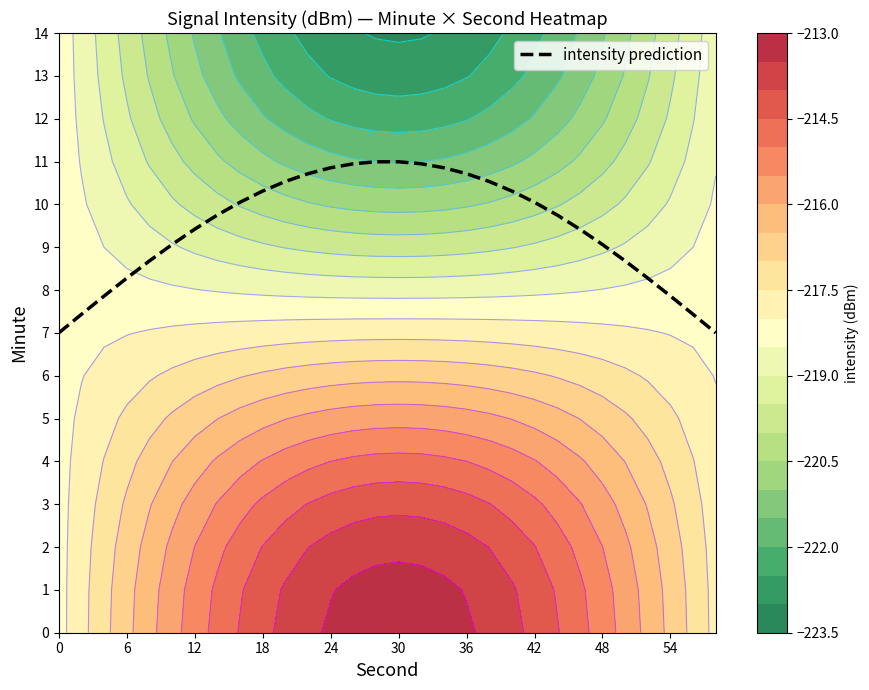

What is the maximum value for intensity prediction?

11.0